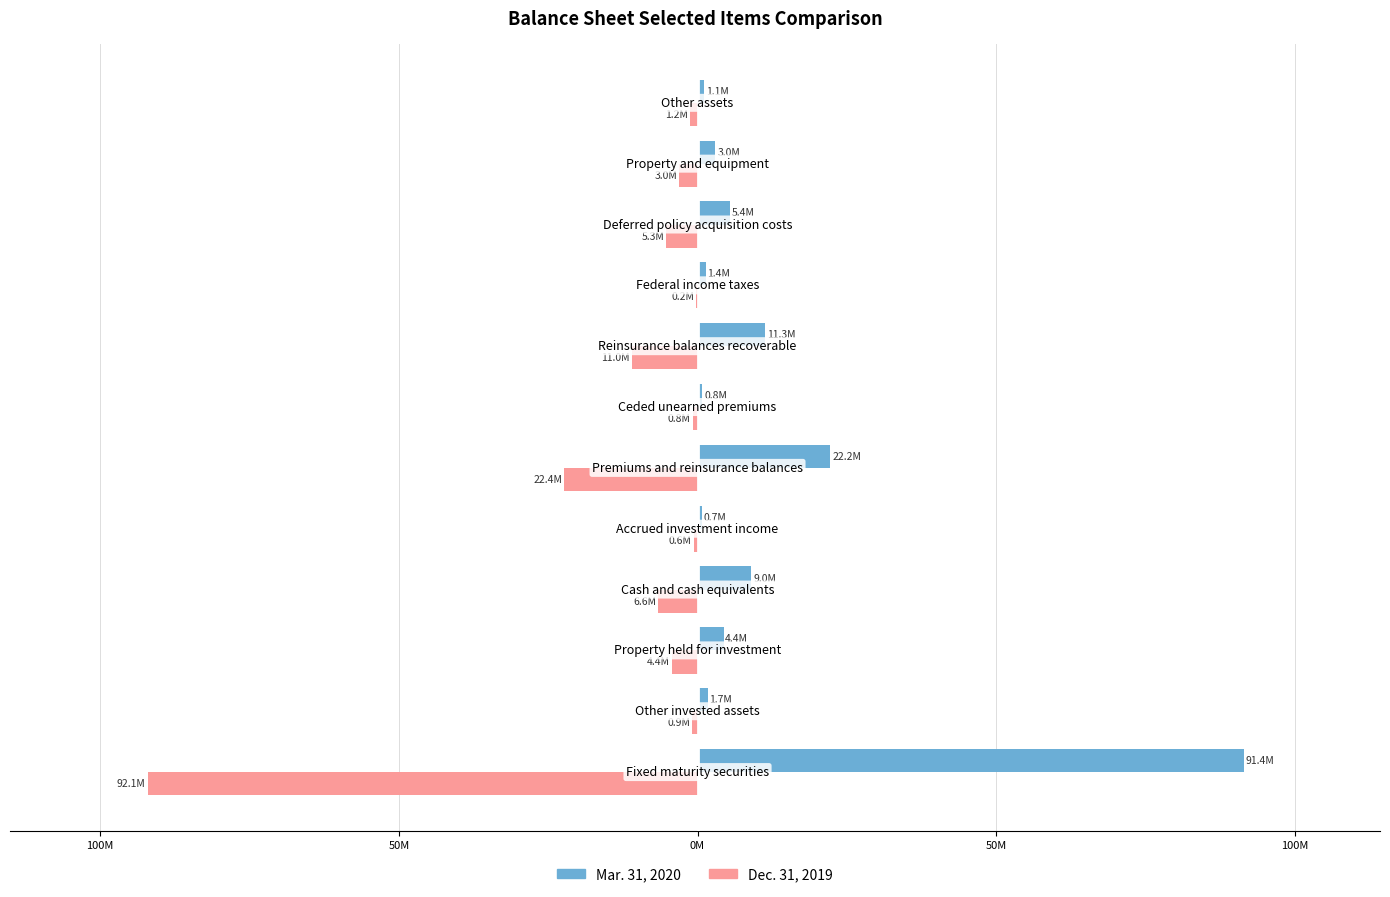

What is the sum of all Mar. 31, 2020 values?

152.4